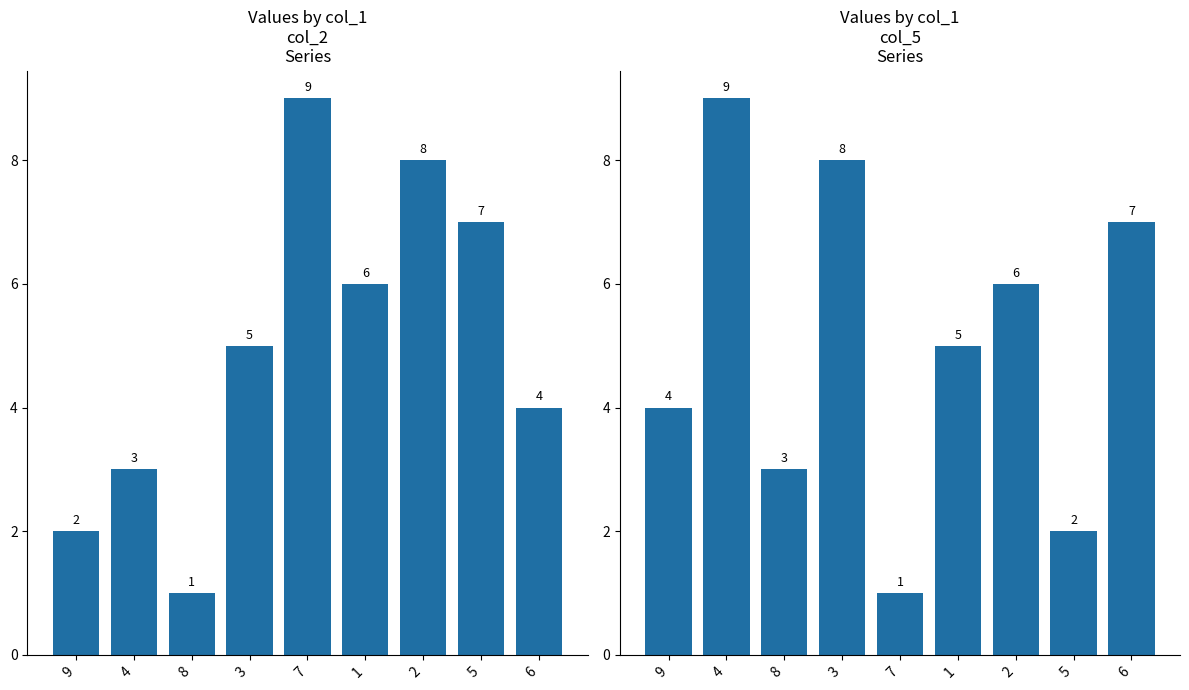

List the series in order of their peak value, lowest first.

col_2, col_5